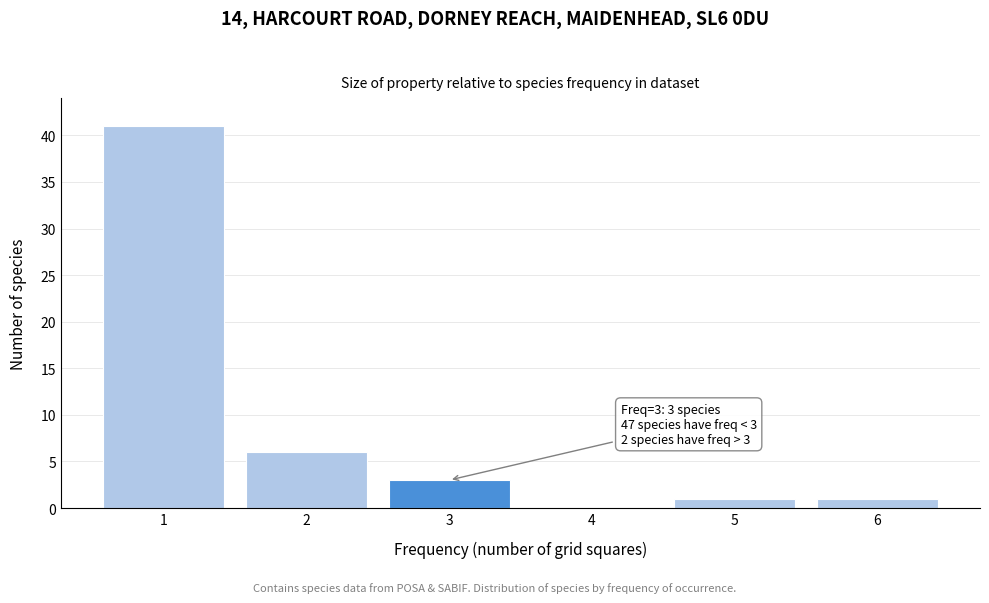

Reading left to right, extract all data points from this chart.

1=41	2=6	3=3	4=0	5=1	6=1